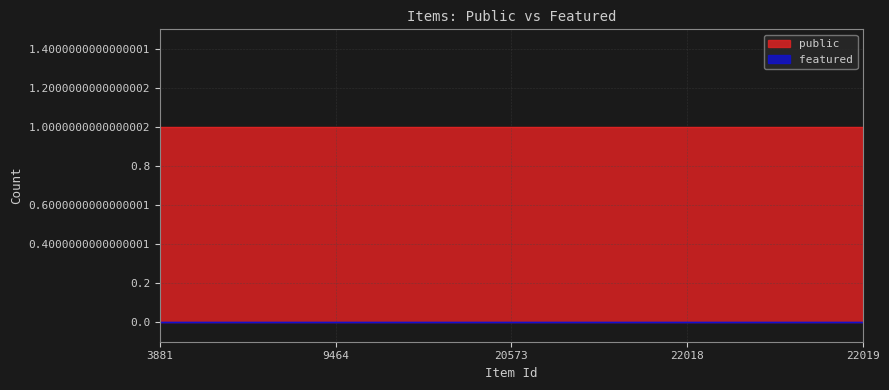

Which series has the largest total across all categories?

public